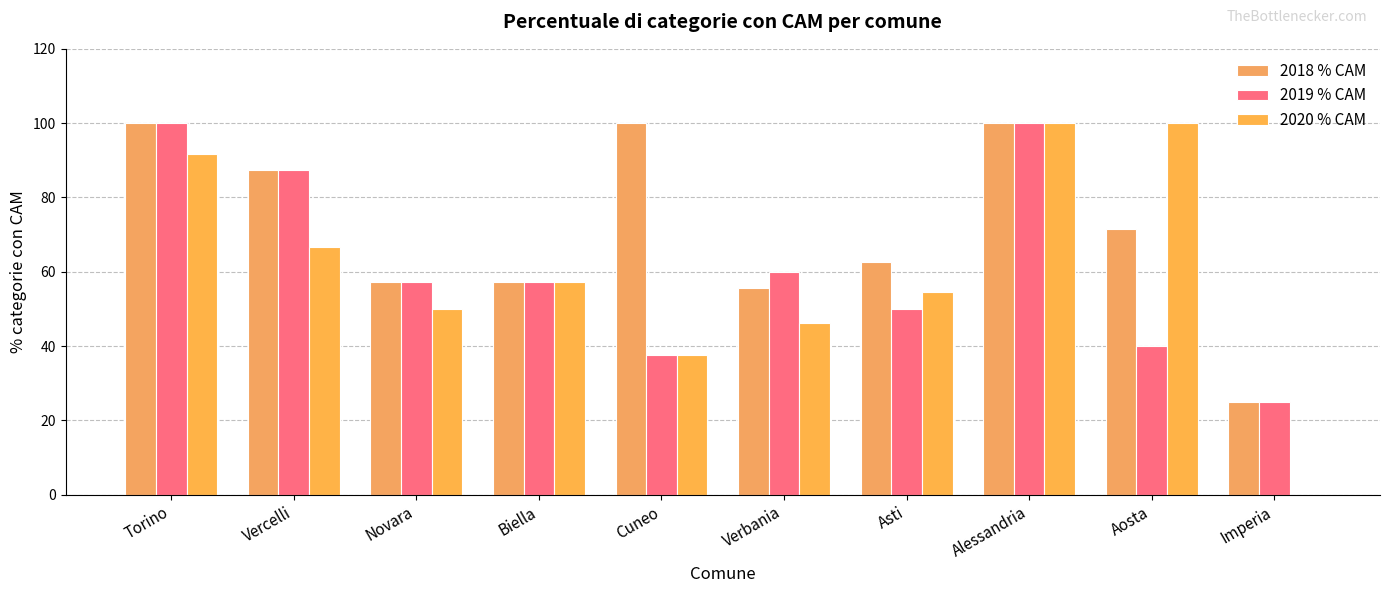

How many groups of bars are there?

10